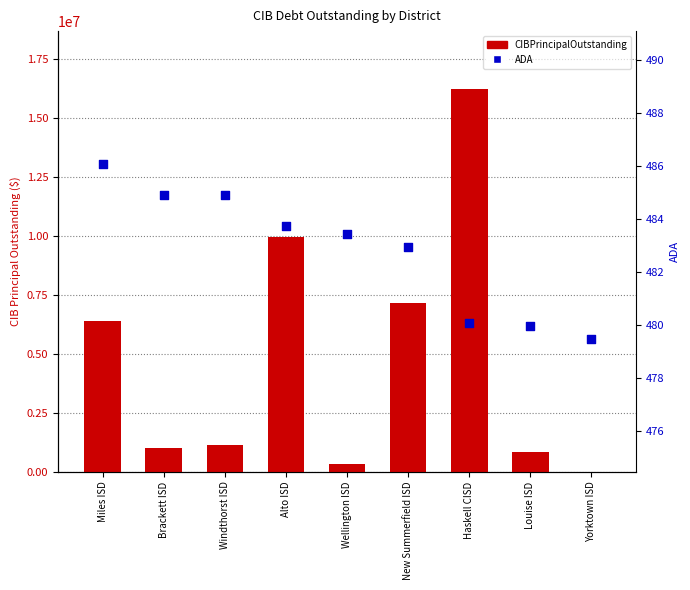

Which series contains the highest Y value?

CIBPrincipalOutstanding